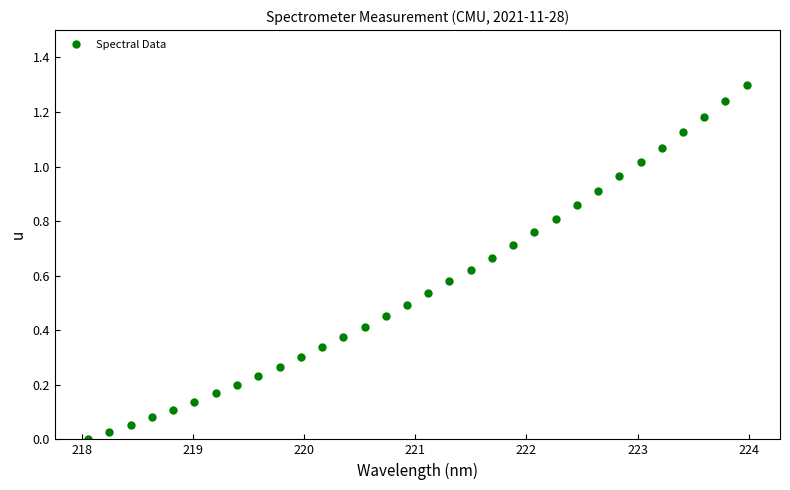

What is the difference between the maximum and minimum values?

1.3